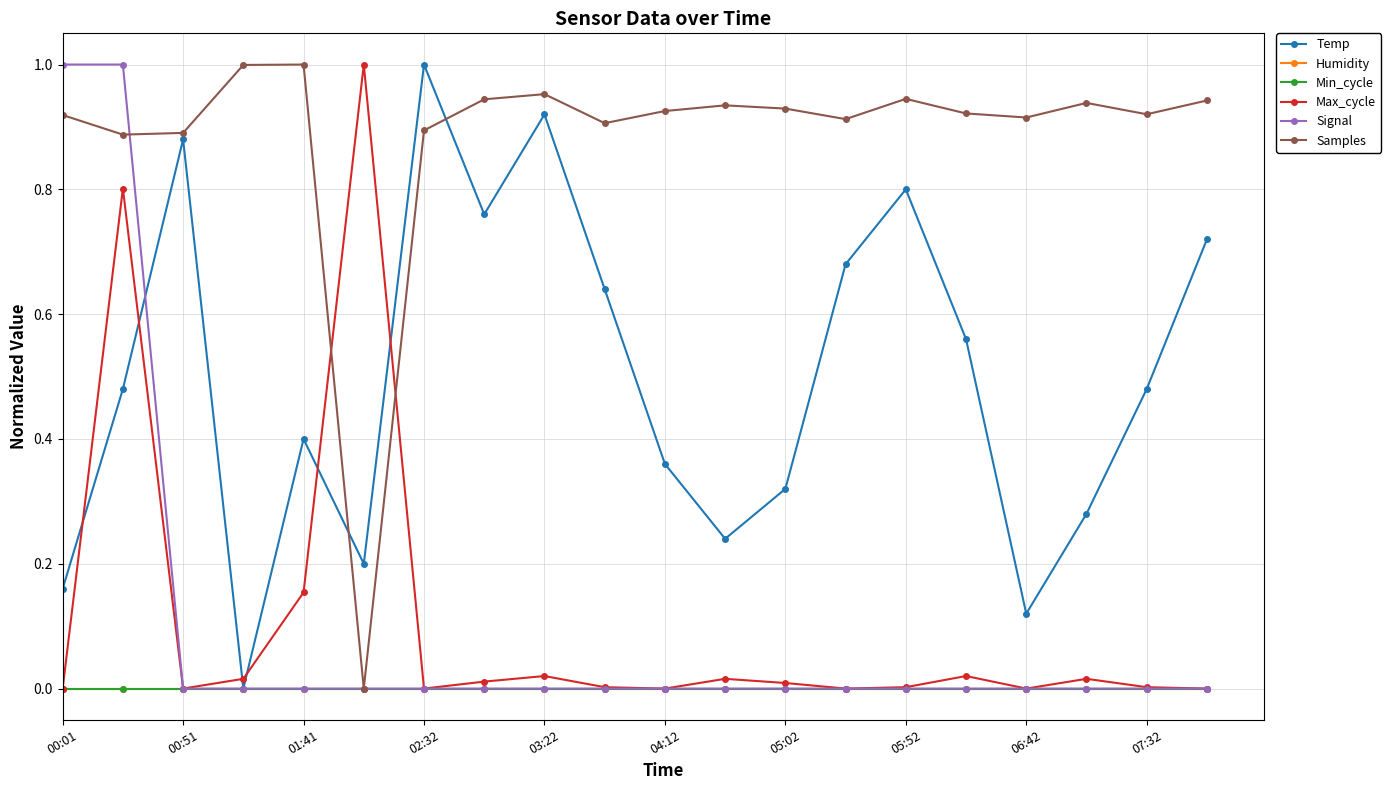

What is the value of the Temp point at the 2nd from the left?

0.5